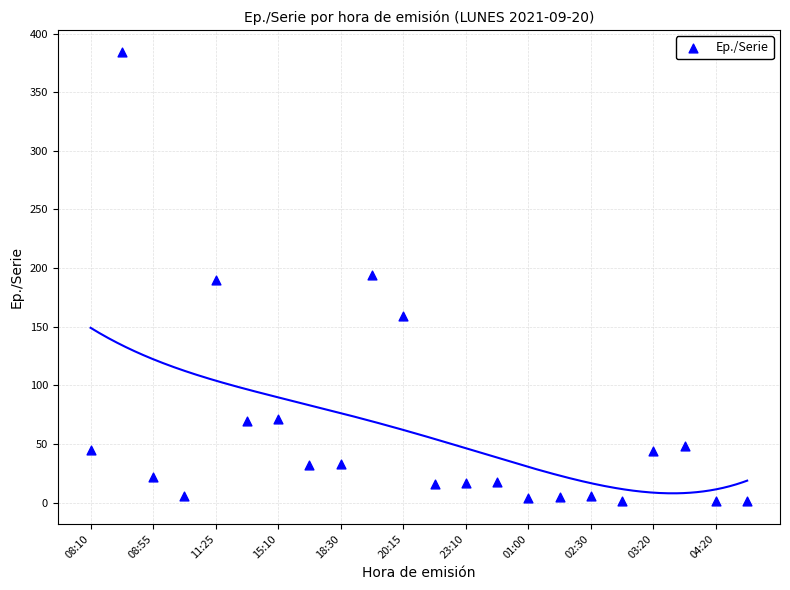

What is the range of Y values (max minus min)?

383